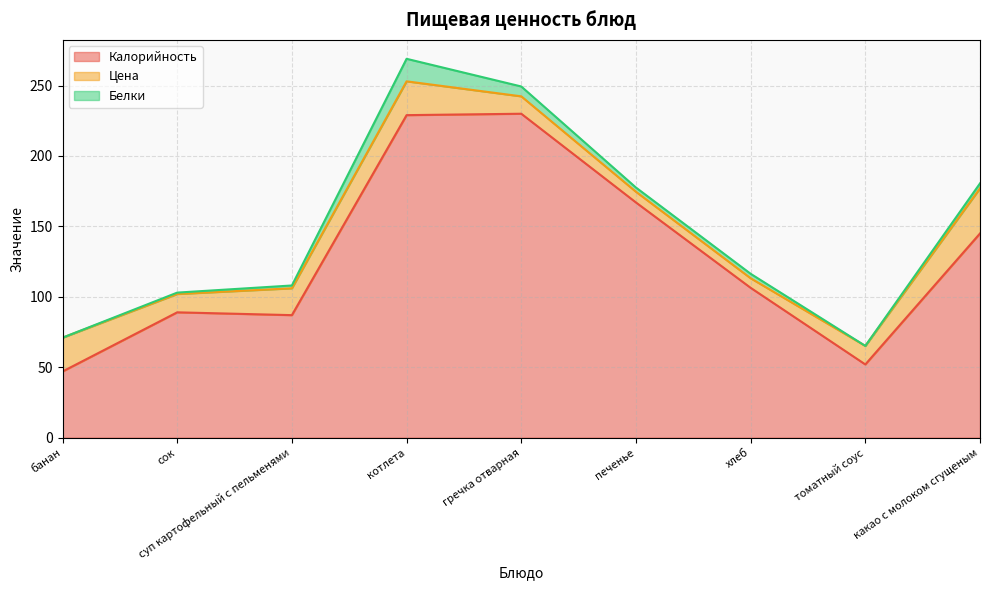

Which has a higher value, сок or хлеб?

хлеб